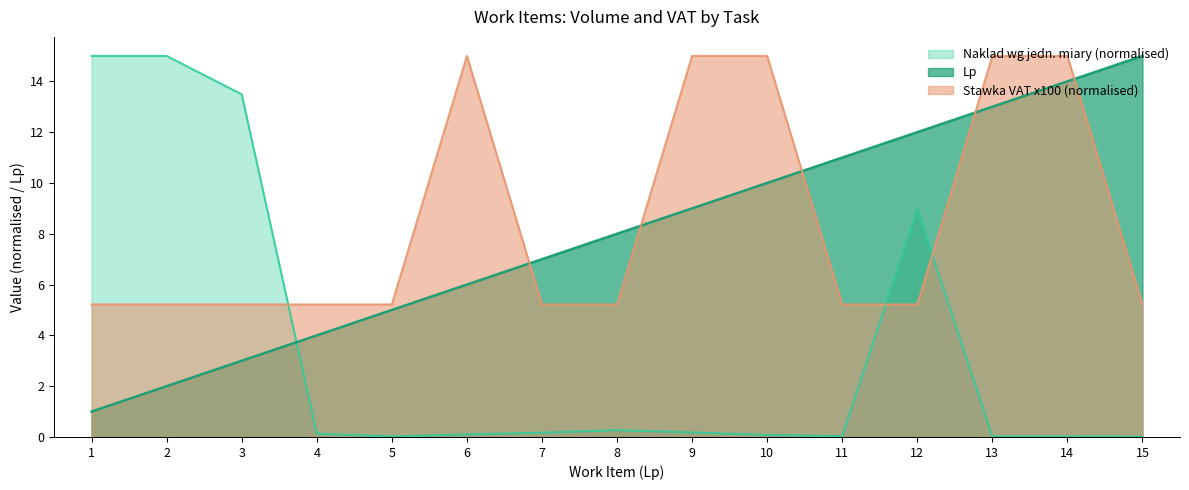

At how many categories does at least one series exceed 2?

15